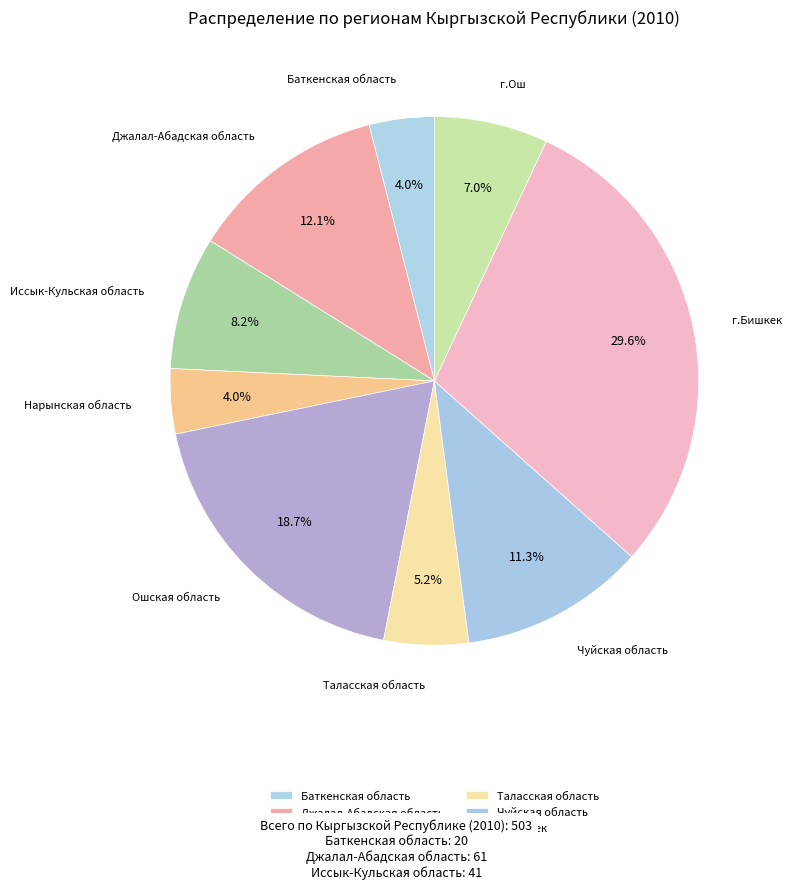

To the nearest percent, what is the difference between the Иссык-Кульская область and г.Бишкек slice percentages?

21%